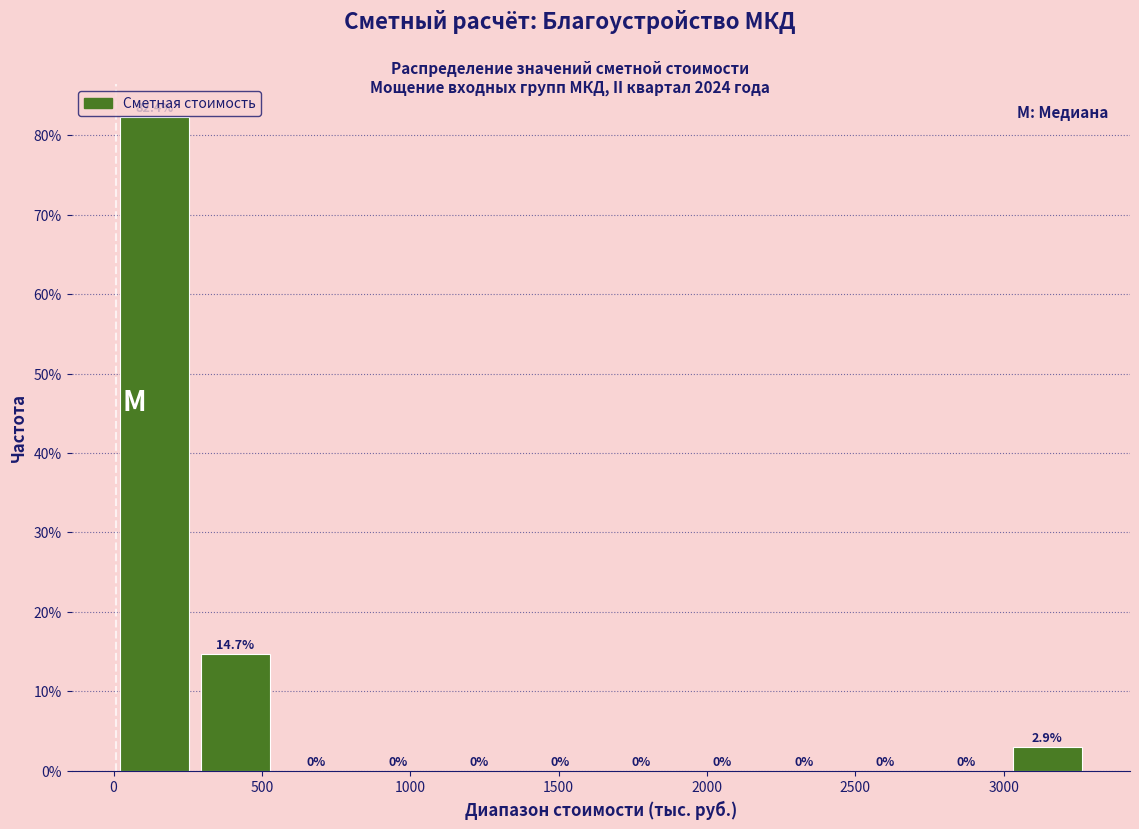

What is the height of the bar covering 250 to 550 on the x-axis? The bar edges are not printed on the chart, so give them approximately, as read against the axis.

14.7